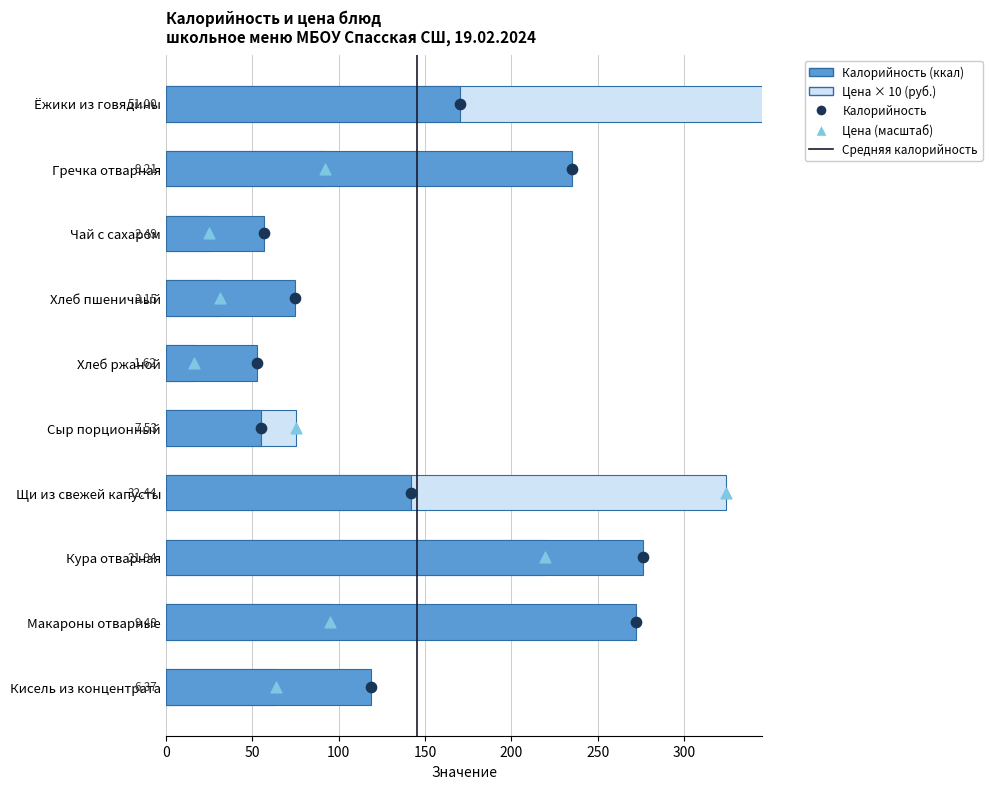

Which series reaches the maximum Y coordinate?

Цена